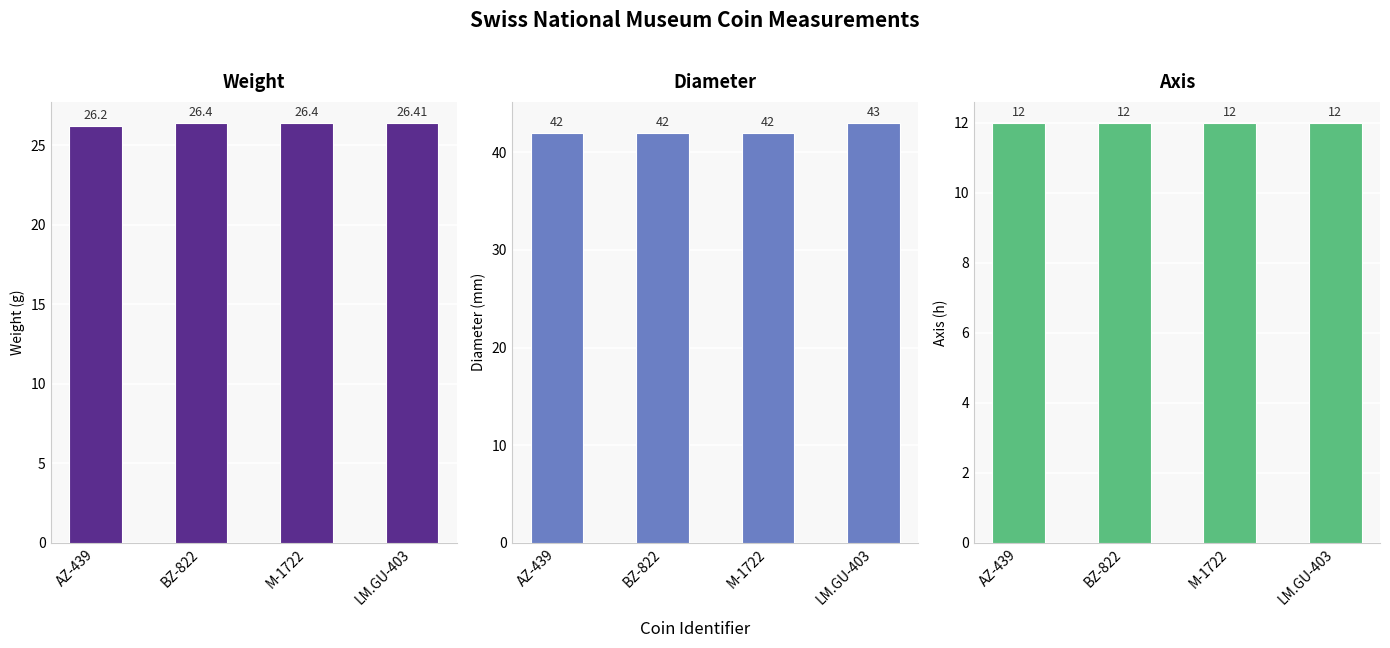

What are all the series names shown in the legend?

weight, diameter, axis